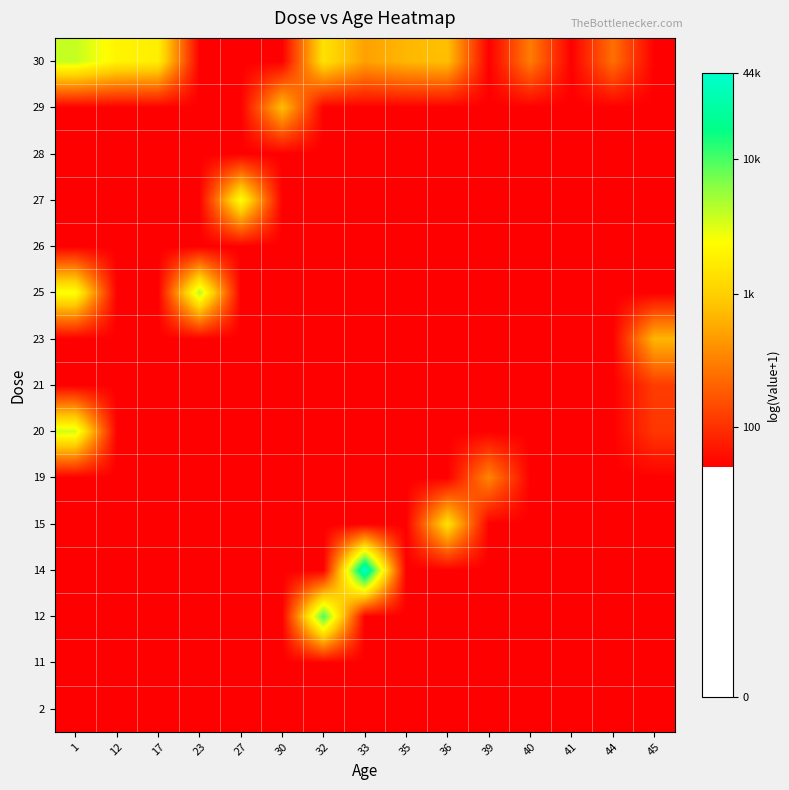

Which has a higher value, 44 or 23?

44